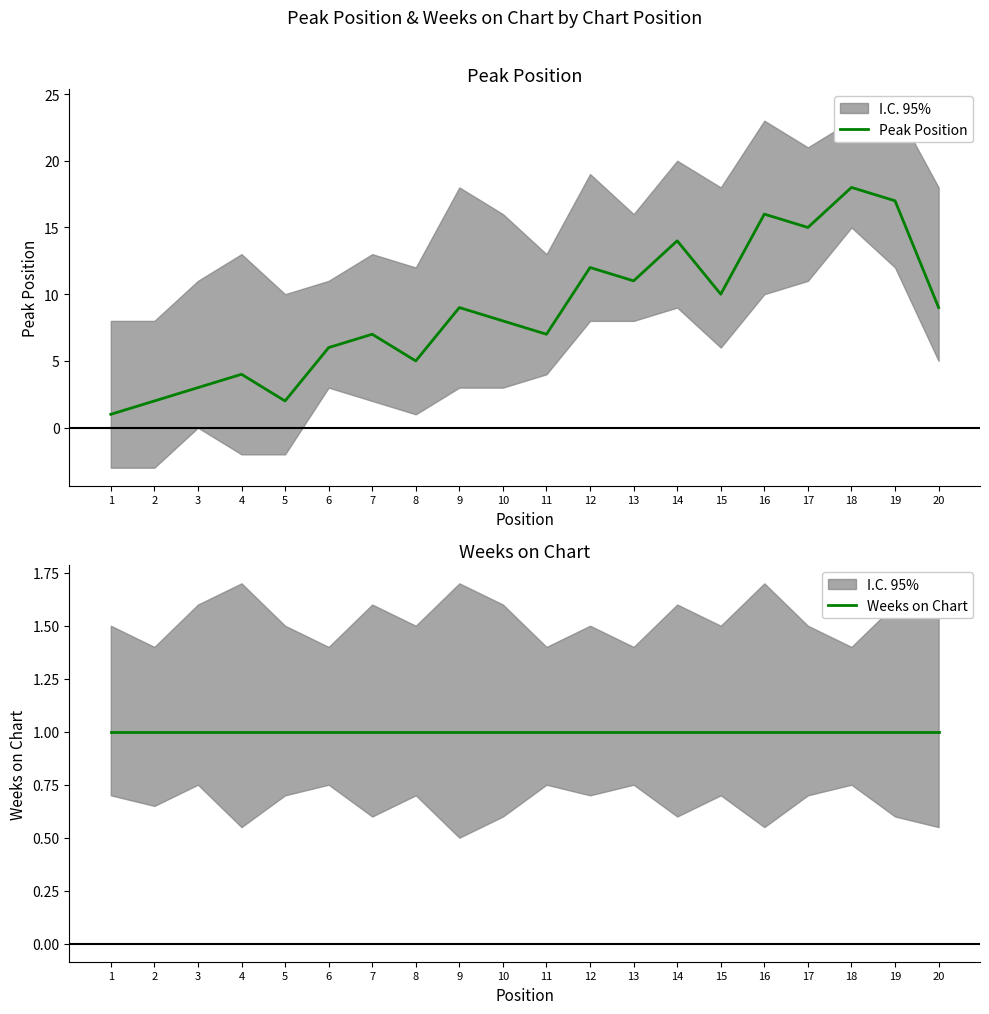

What is the sum of all Weeks on Chart values?

20